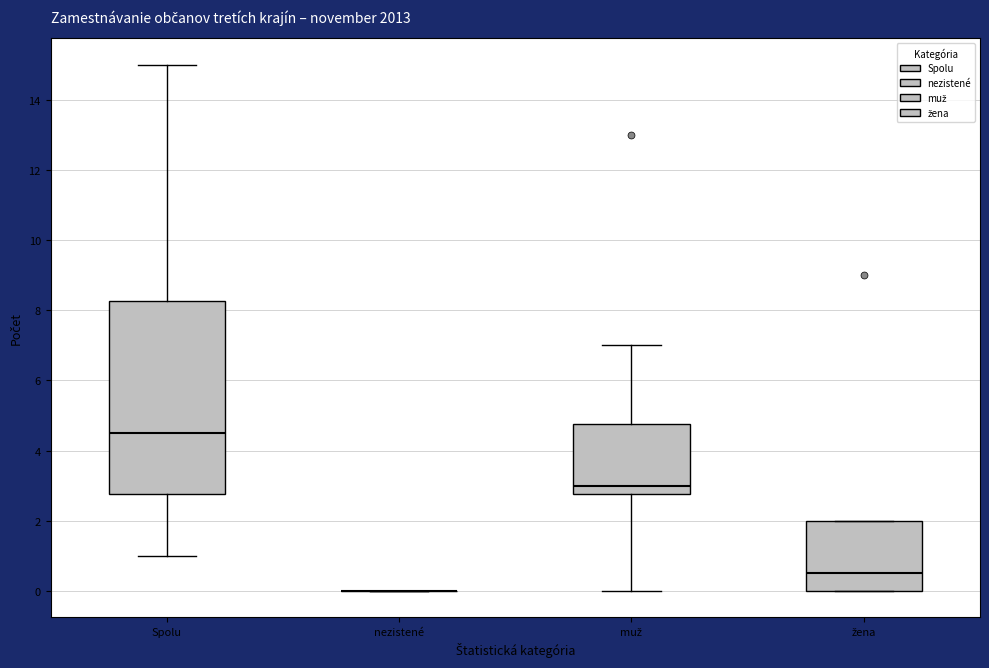

Where is the upper edge of the box for muž on the y-axis? The values are not printed on the chart, so give them approximately, as read against the axis.

4.8